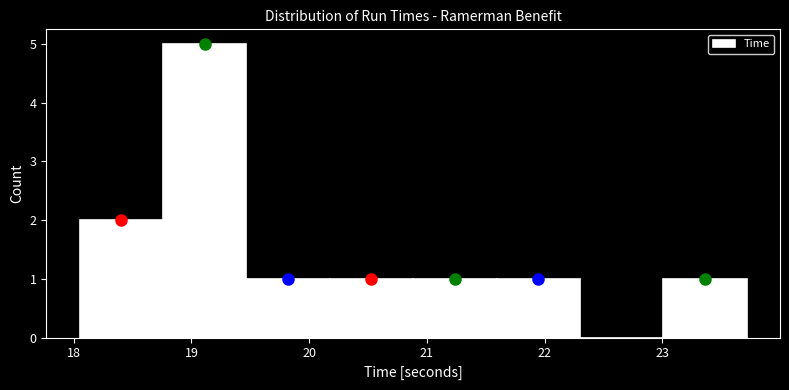

Reading left to right, list every bar in this chart as the range it spans on the x-axis followed by its height. Neither the bar edges nor the heights are printed on the chart, so give them approximately, as read against the axes.

18.1 to 18.8: 2
18.8 to 19.5: 5
19.5 to 20.2: 1
20.2 to 20.9: 1
20.9 to 21.6: 1
21.6 to 22.3: 1
22.3 to 23.0: 0
23.0 to 23.7: 1